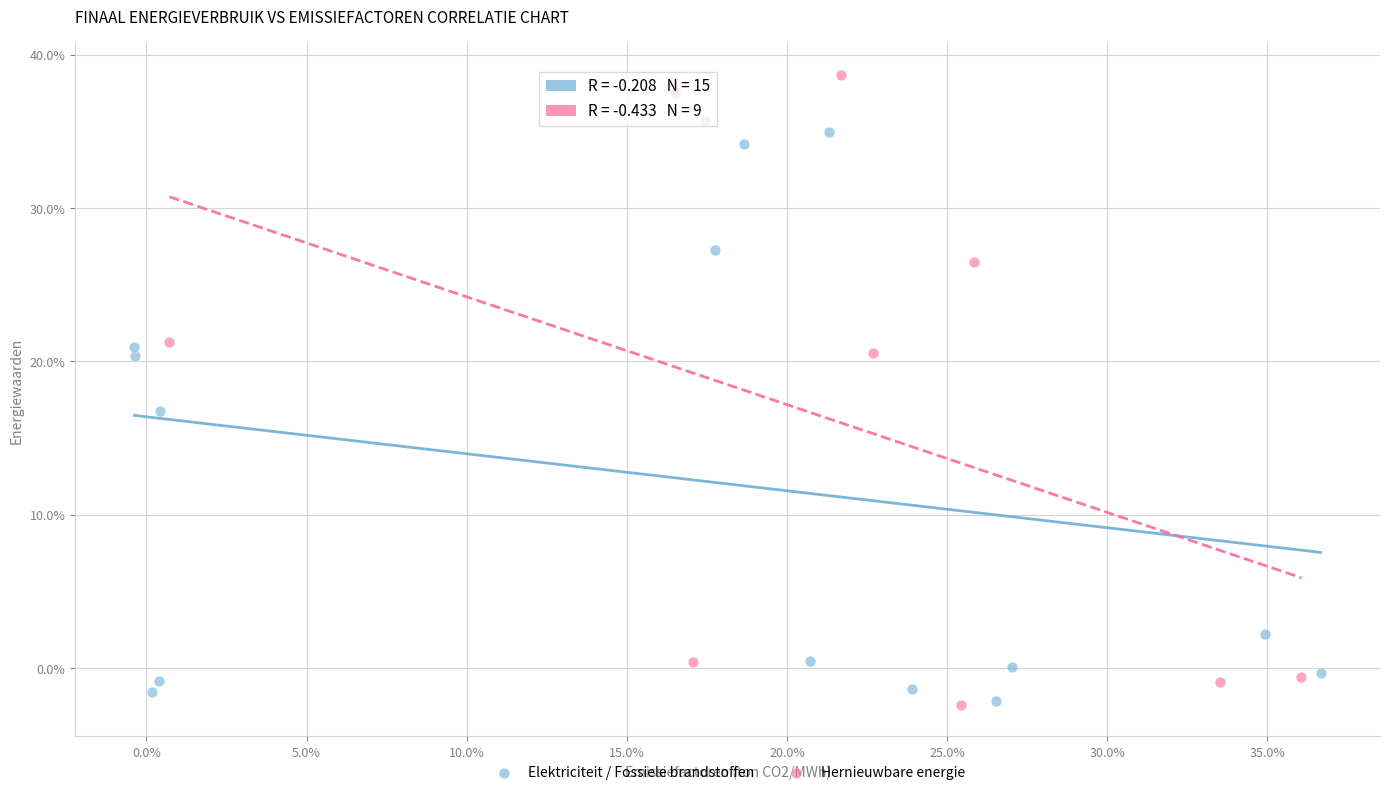

What are all the series names shown in the legend?

Elektriciteit / Fossiele brandstoffen, Hernieuwbare energie